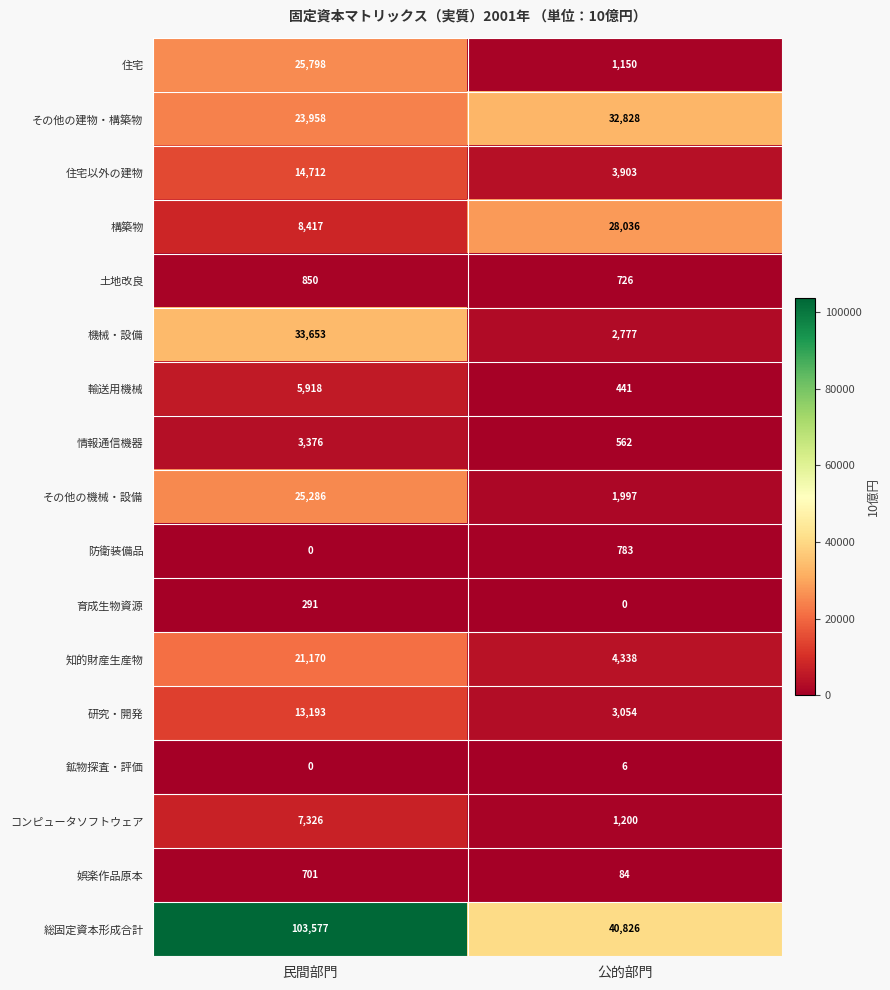

What is the spread (max minus min) of values at 公的部門?

40826